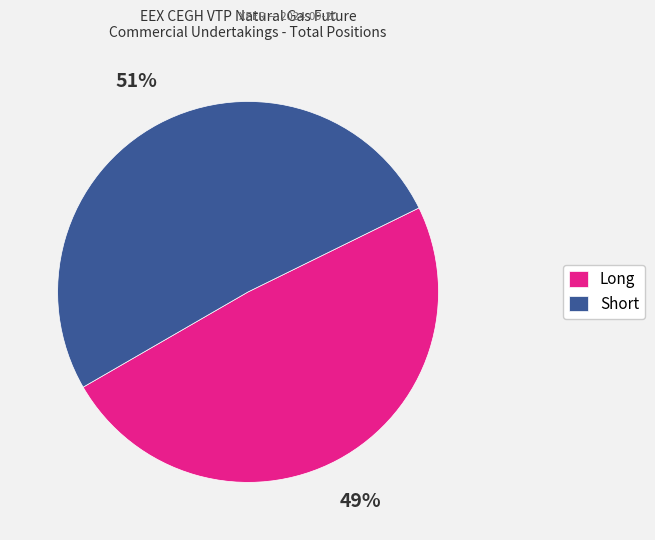

Is there a majority slice in this chart?

Yes